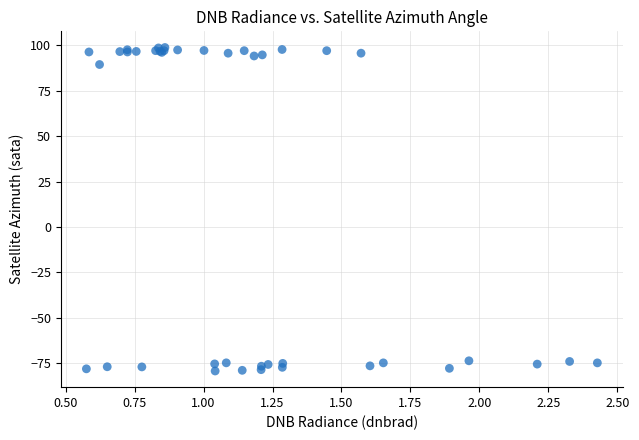

What Y value in the scatter plot is closest to 9?

89.5